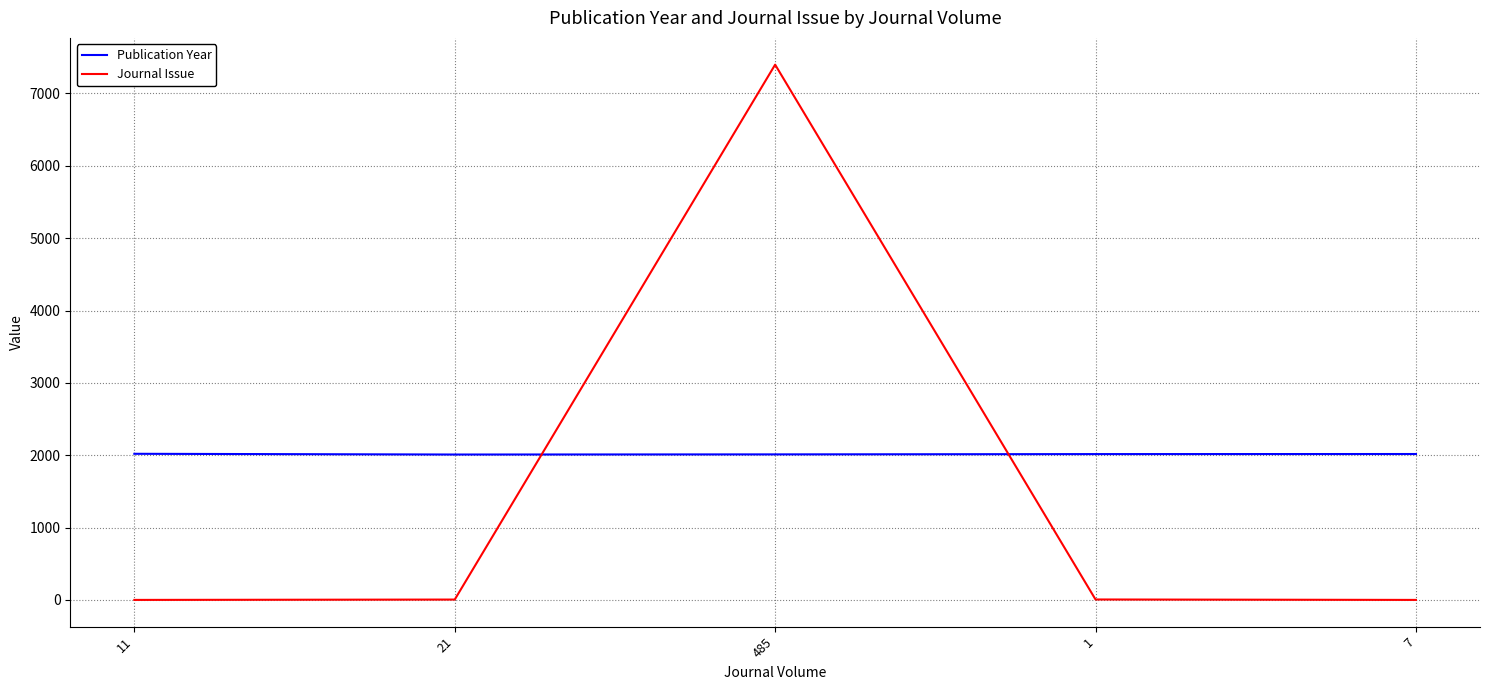

How many categories are shown in the chart?

5